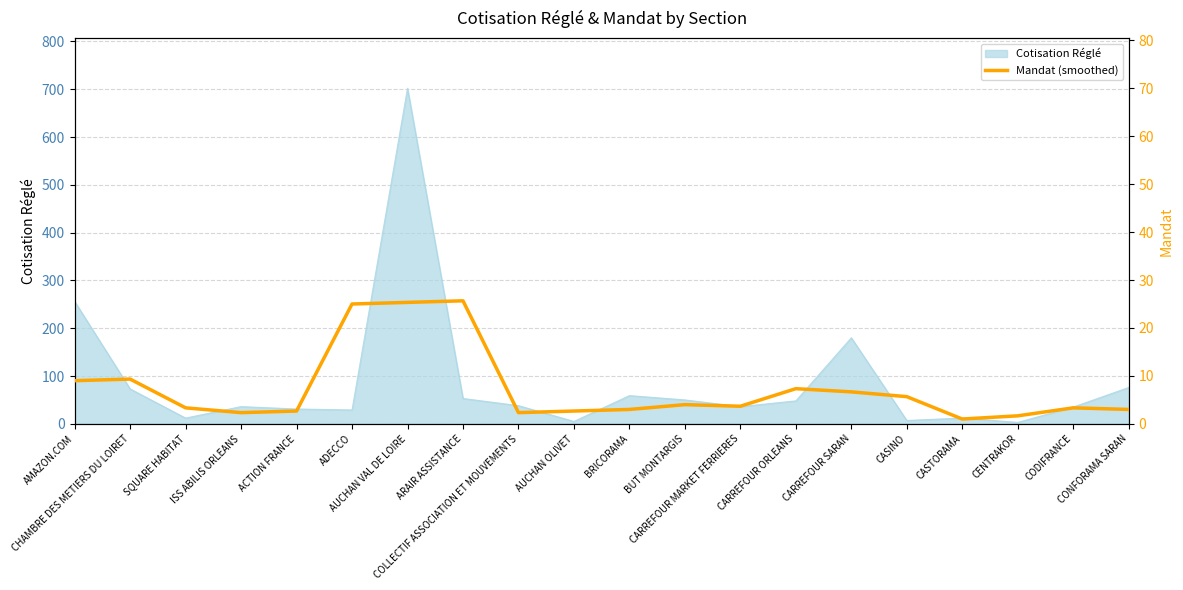

At which category does the data reach its first local peak?

CHAMBRE DES METIERS DU LOIRET